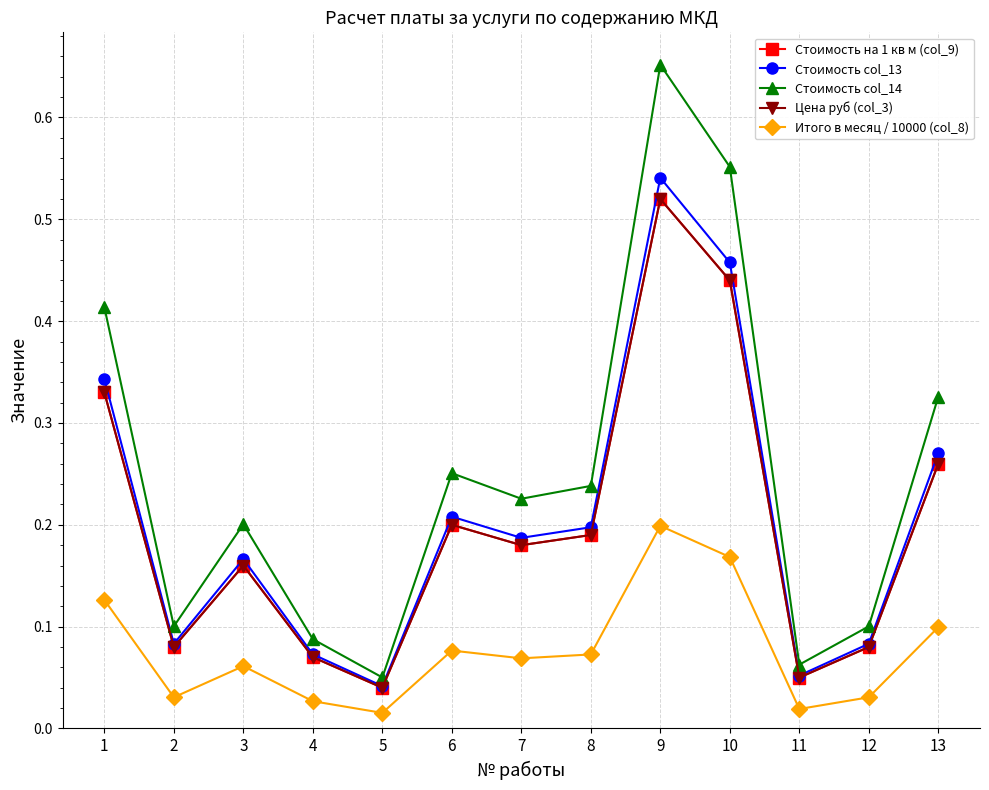

What value does the Стоимость col_13 series have at 2?

0.1